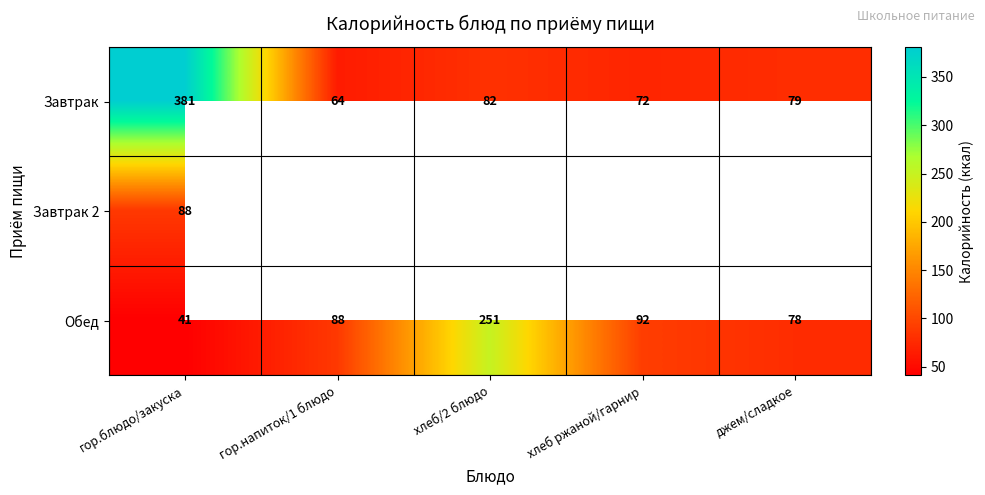

What is the highest value of the Завтрак series?

381